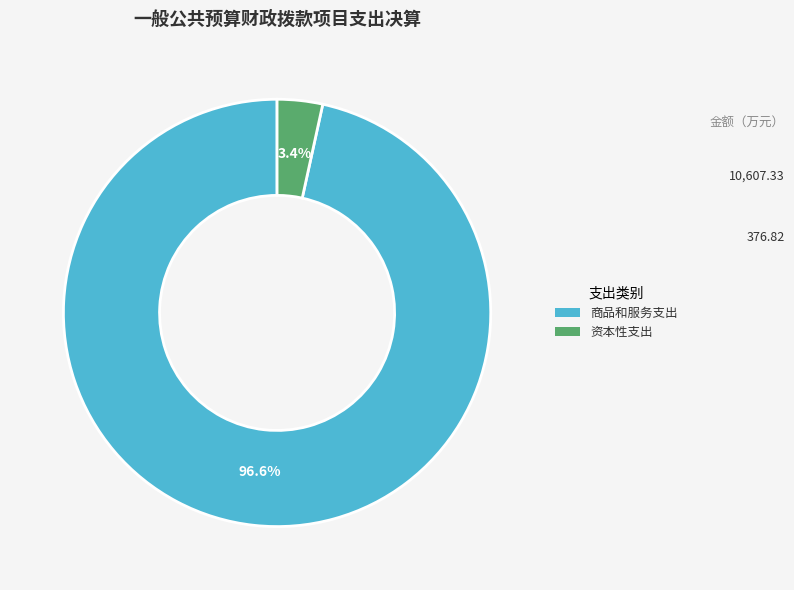

Rank the categories by value from lowest to highest.

资本性支出, 商品和服务支出